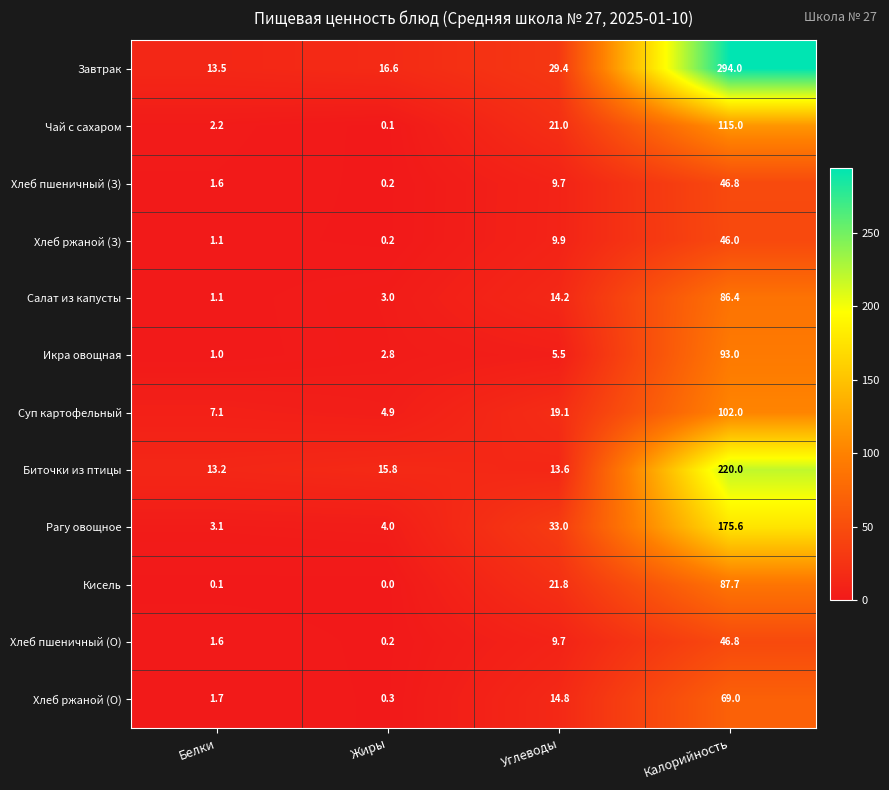

Is it true that Салат из капусты equals 86.4 at Калорийность?

True